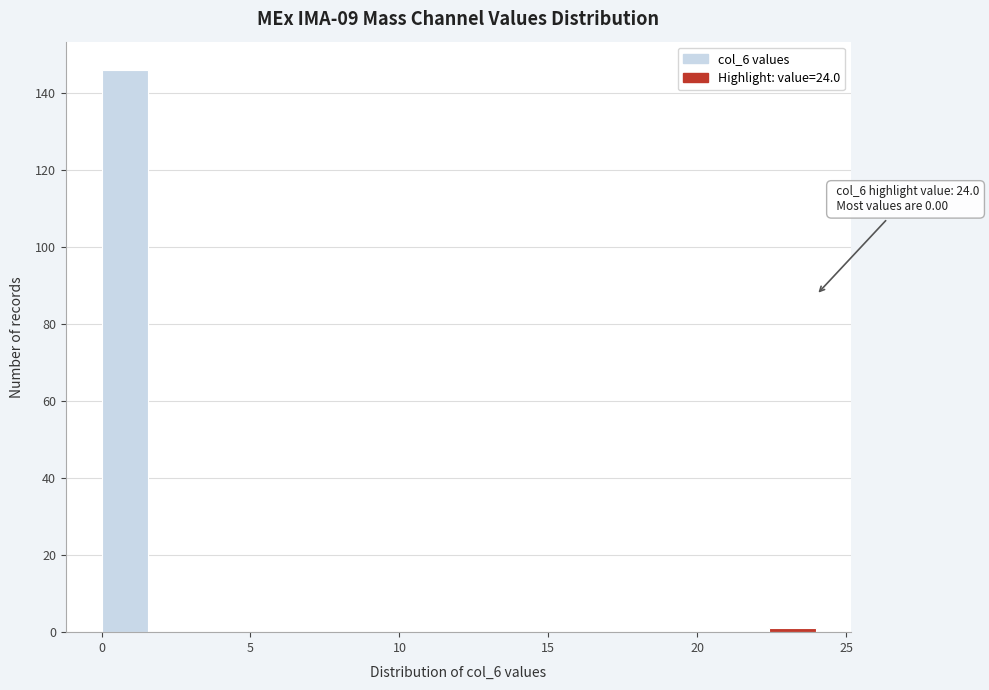

Around what value on the x-axis is the tallest bar? Give the approximate position of its centre, as read against the axis.

1.0